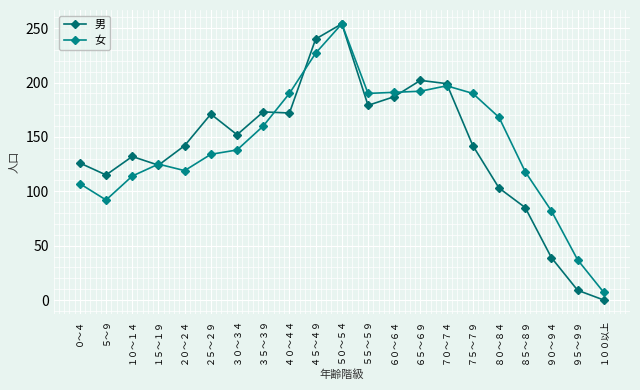

Is this an area chart (filled region under the line)?

No